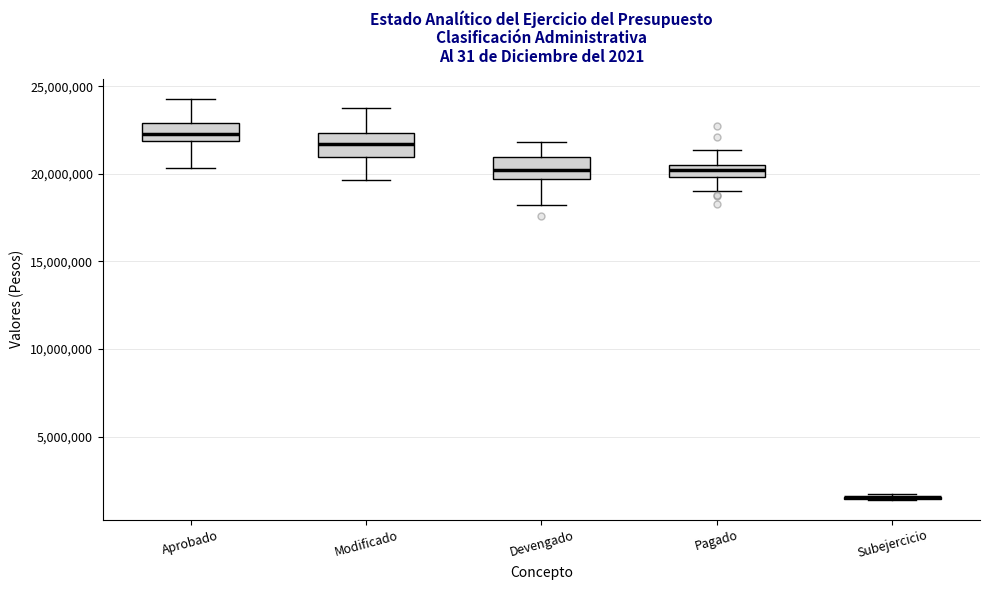

Where is the lower edge of the box for Modificado on the y-axis? The values are not printed on the chart, so give them approximately, as read against the axis.

21000000